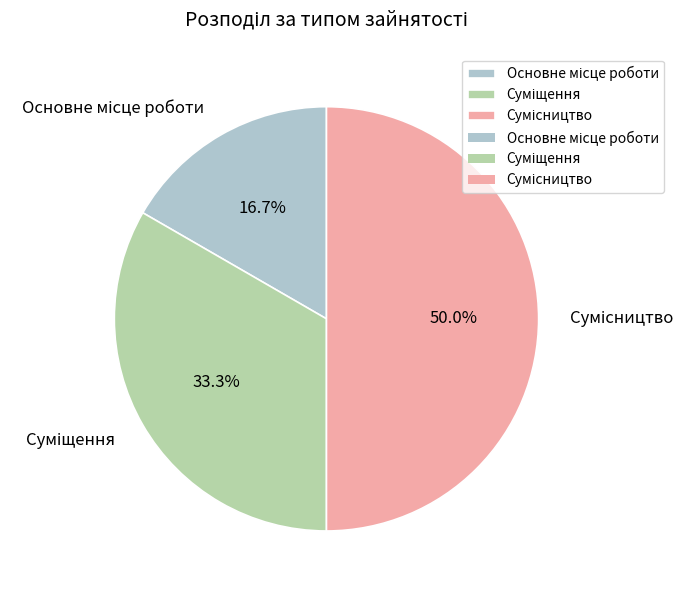

Is it true that Суміщення is 33% of the pie?

True